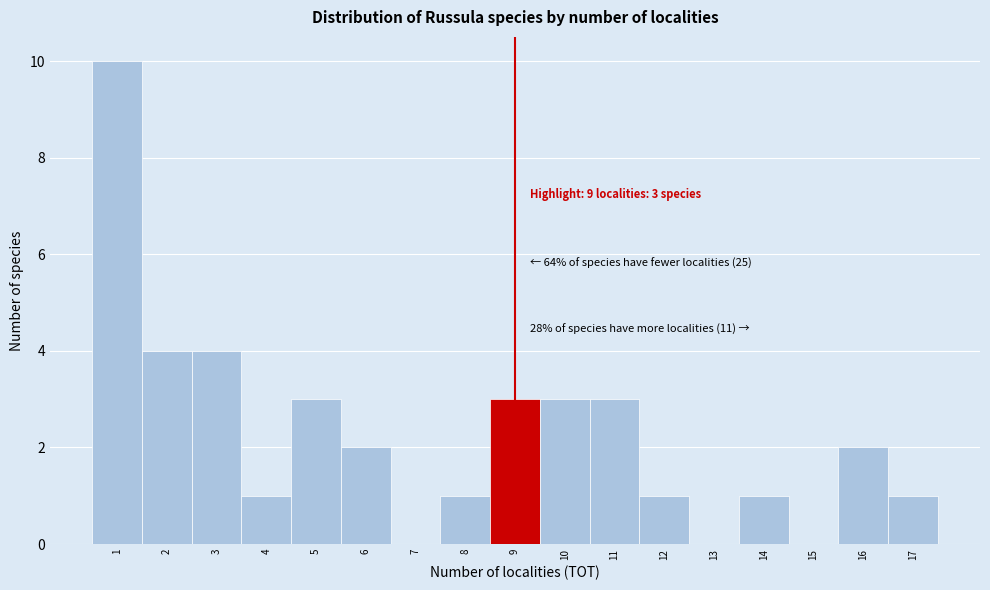

Over which range of the x-axis is the bar tallest?

0.5 to 1.5